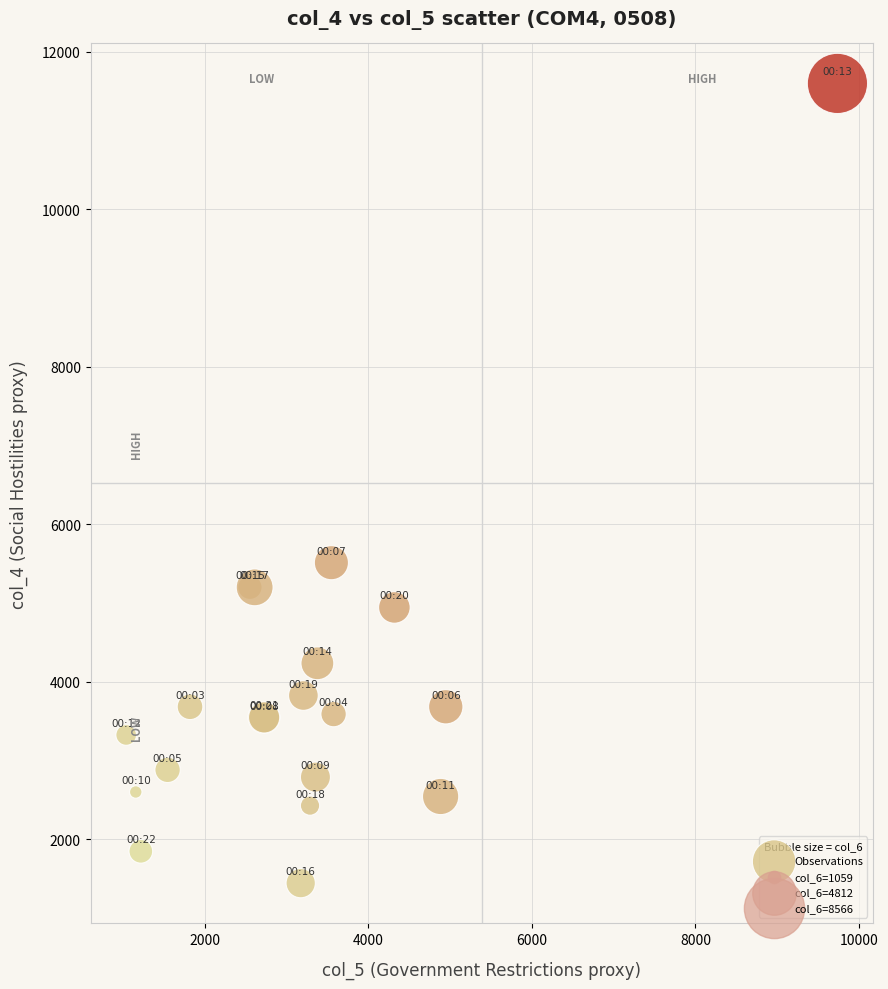

What Y value in the scatter plot is closest to 6521?

5513